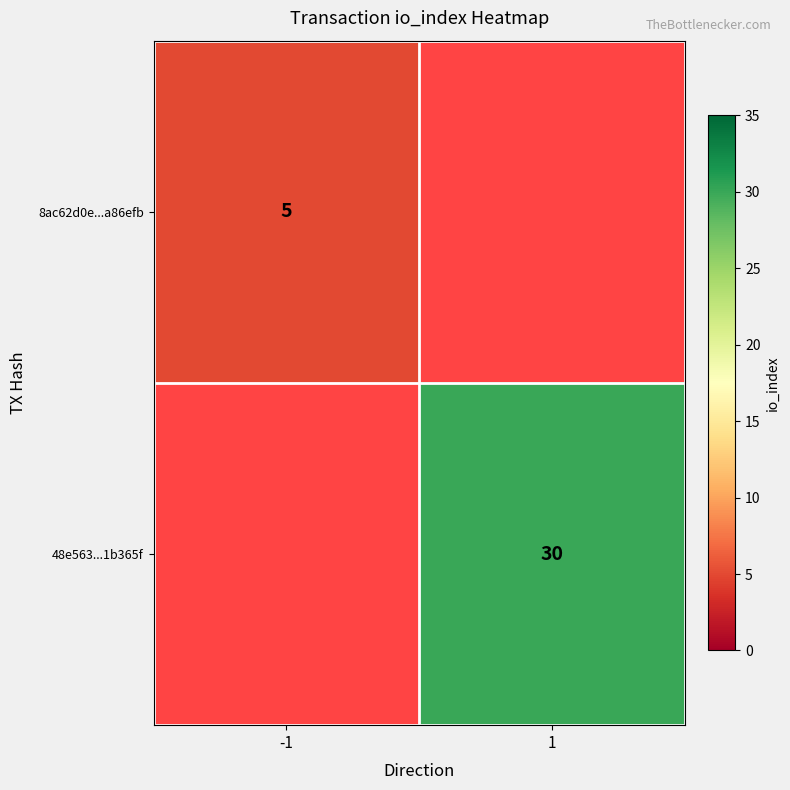

What is the smallest value displayed?

5.0